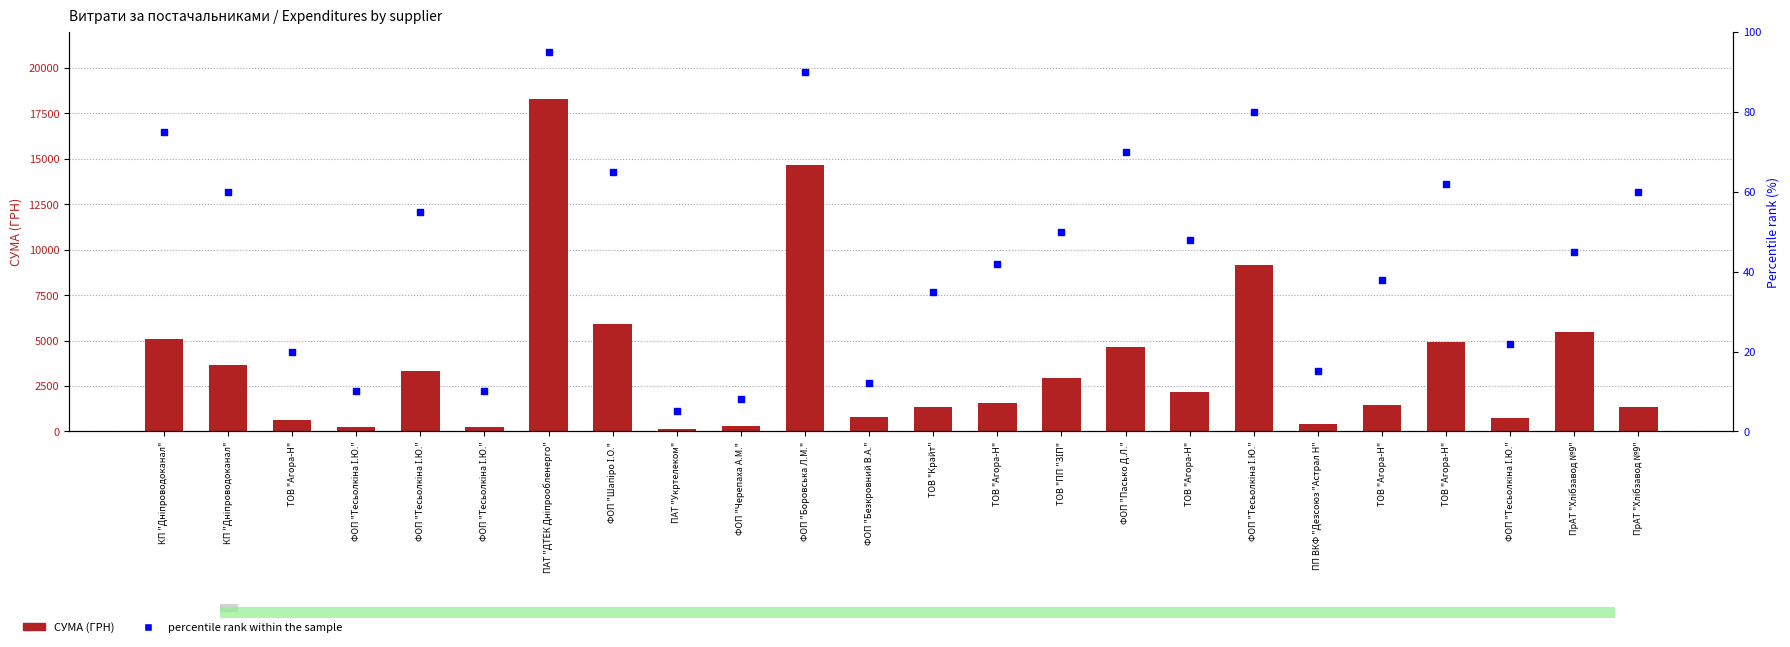

At which category is the sum across all series the highest?

ПАТ "ДТЕК Дніпрообленерго"